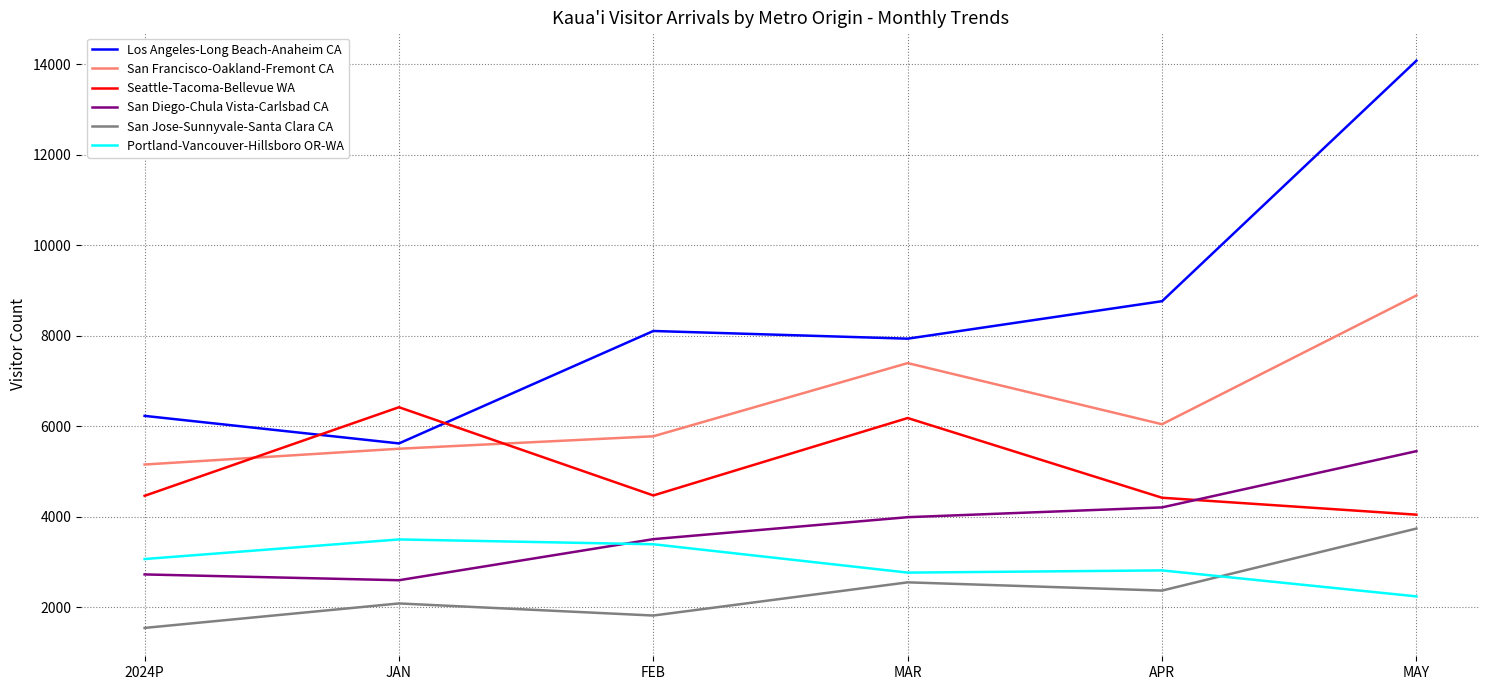

What is the lowest value of the San Francisco-Oakland-Fremont CA series?

5152.9